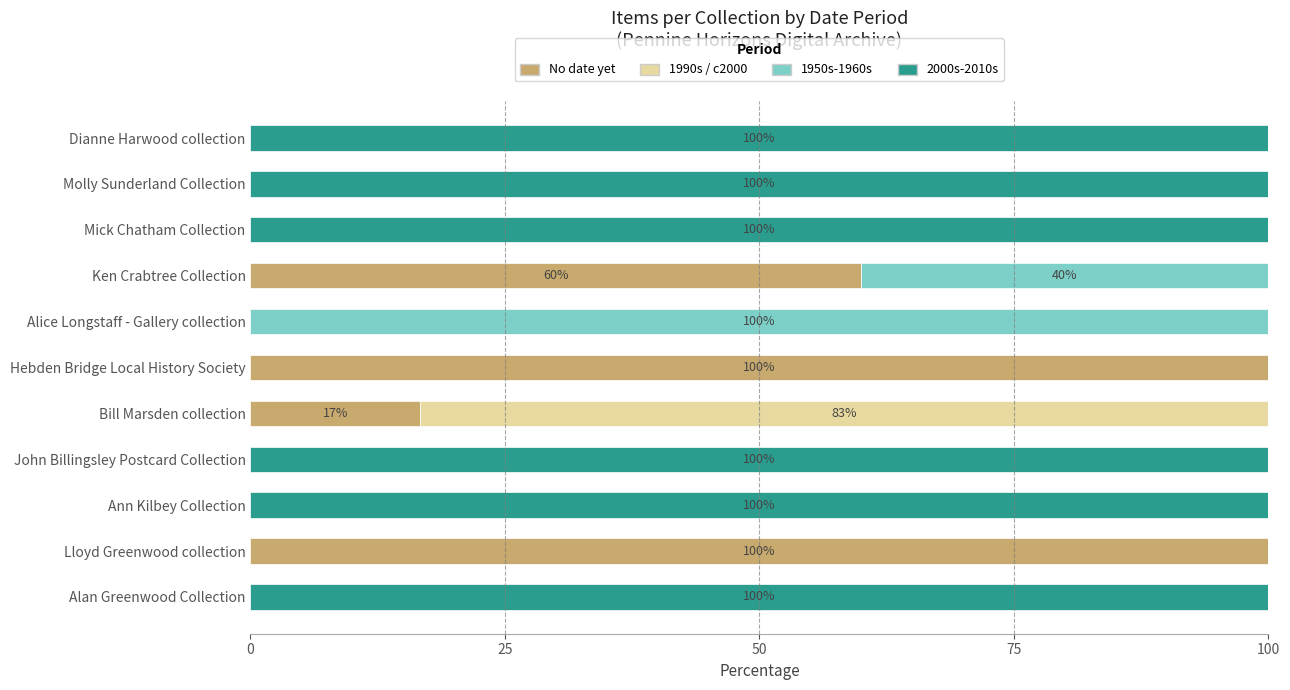

How many data points does each series have?

11